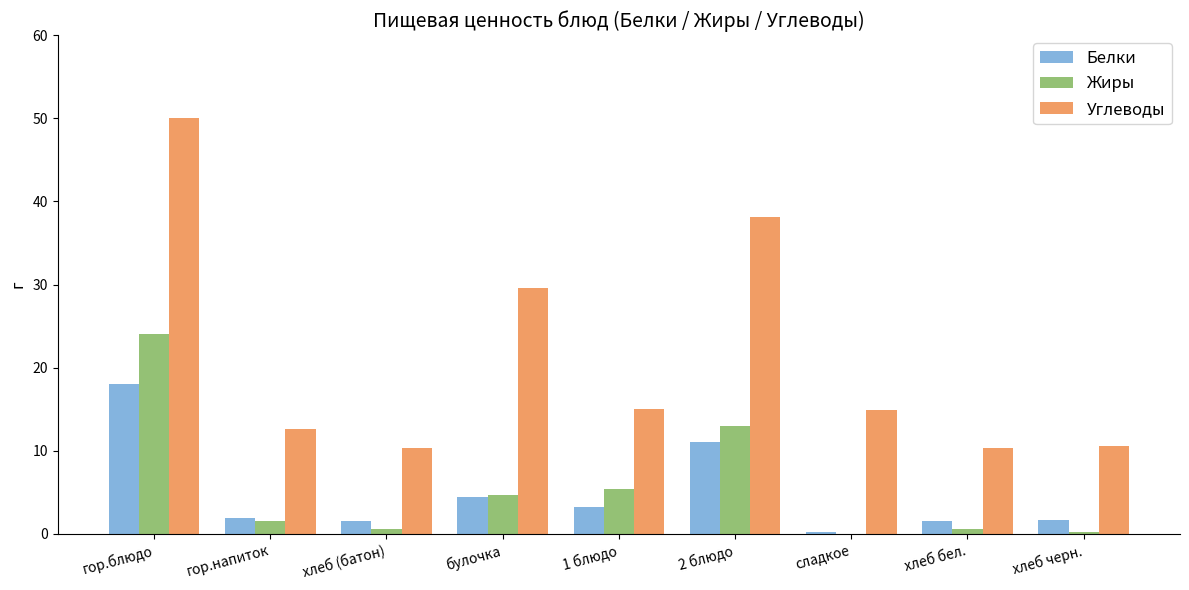

What are all the series names shown in the legend?

Белки, Жиры, Углеводы